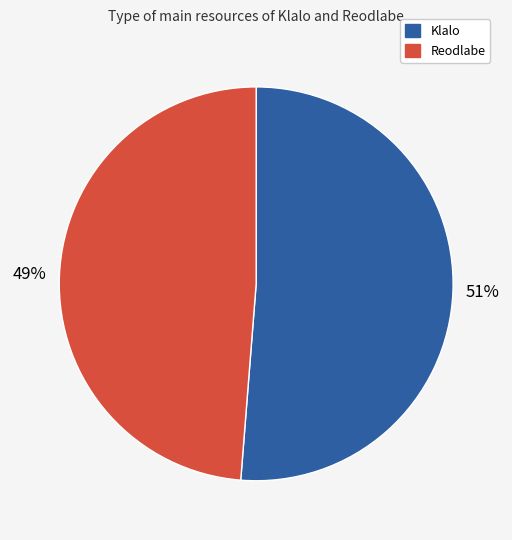

What is the smallest slice in the pie chart?

Reodlabe